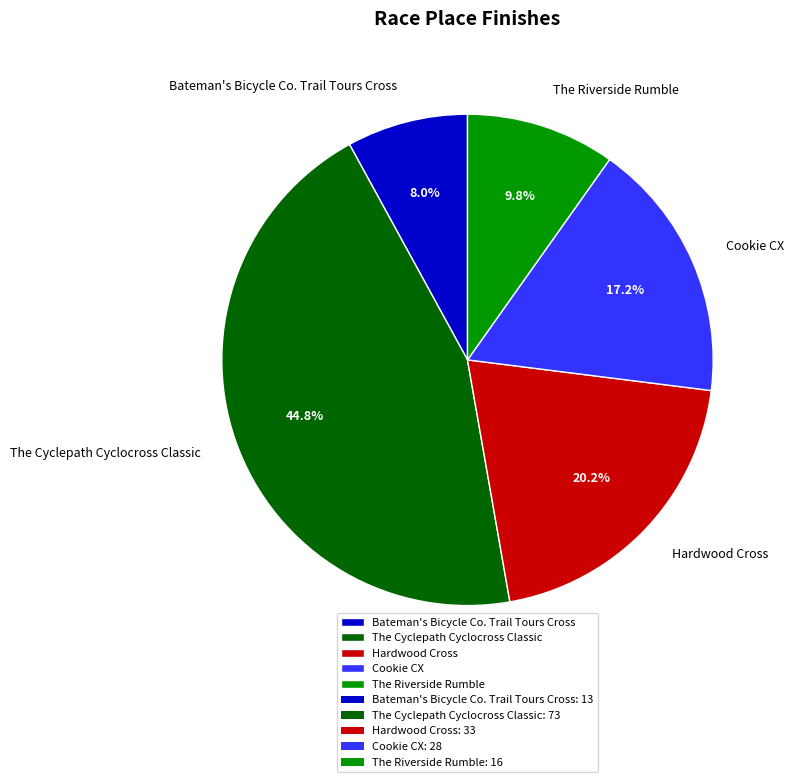

What portion of the pie excludes The Riverside Rumble?

90.2%